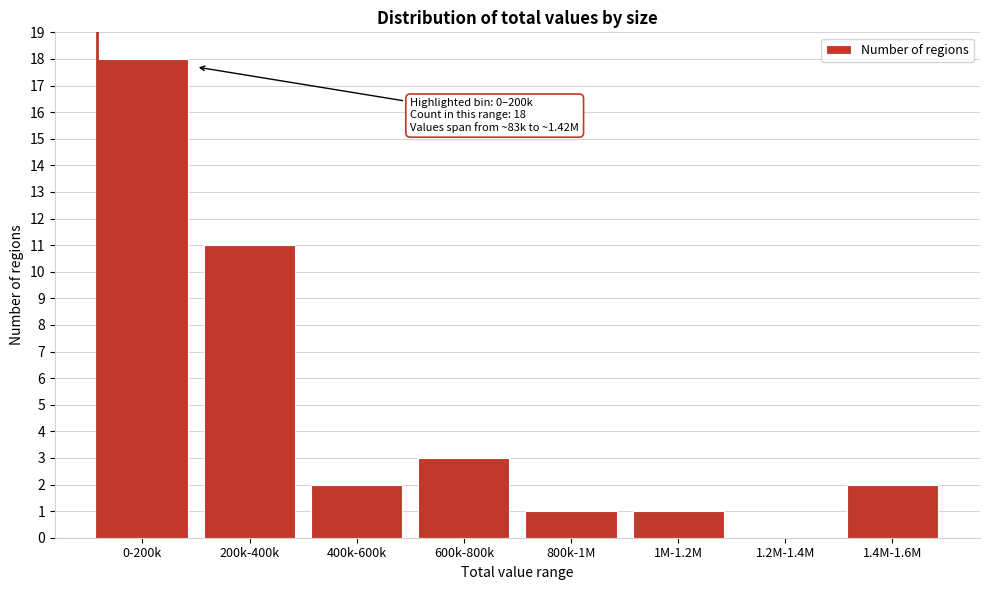

Reading left to right, extract all data points from this chart.

0-200k=18	200k-400k=11	400k-600k=2	600k-800k=3	800k-1M=1	1M-1.2M=1	1.2M-1.4M=0	1.4M-1.6M=2